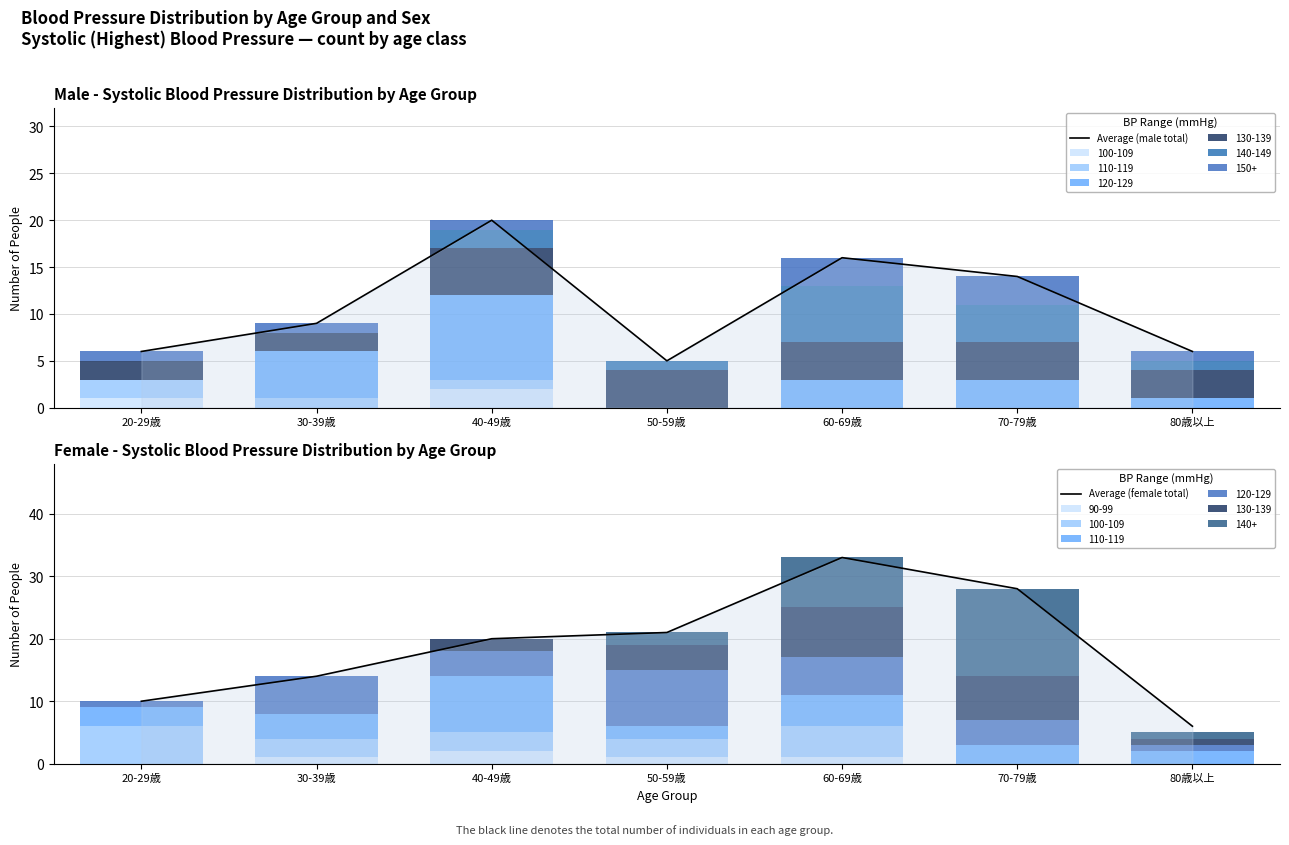

What is the spread (max minus min) of values at 60-69歳?

17